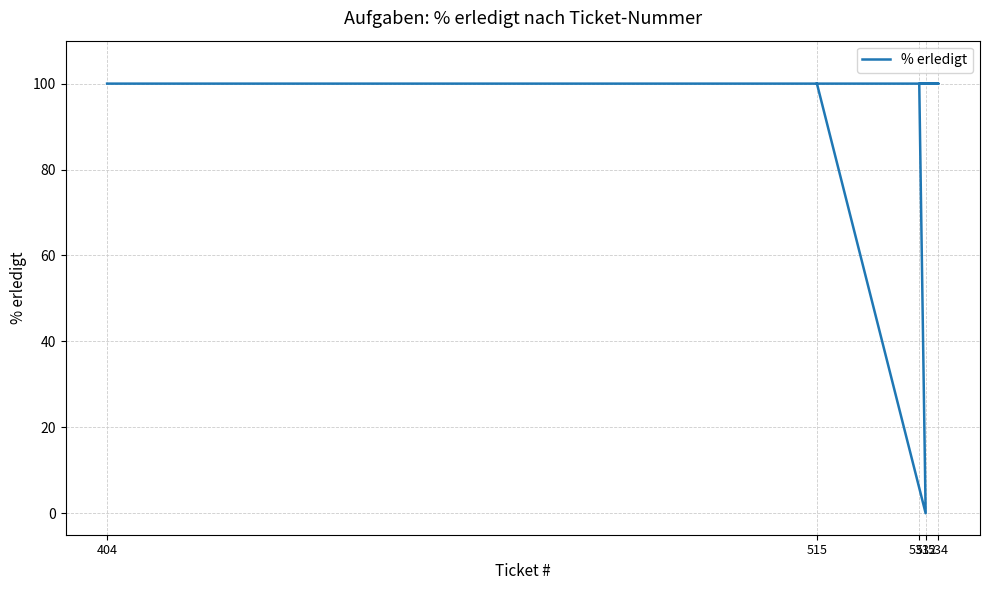

True or false: the data shows 0 at 532.

True